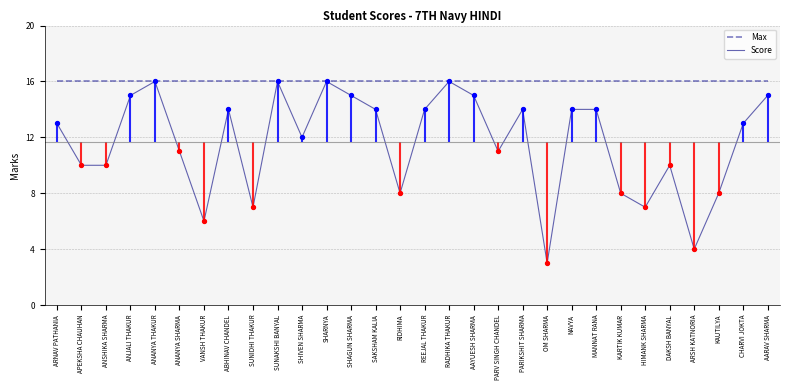

Which series has the largest total across all categories?

Max